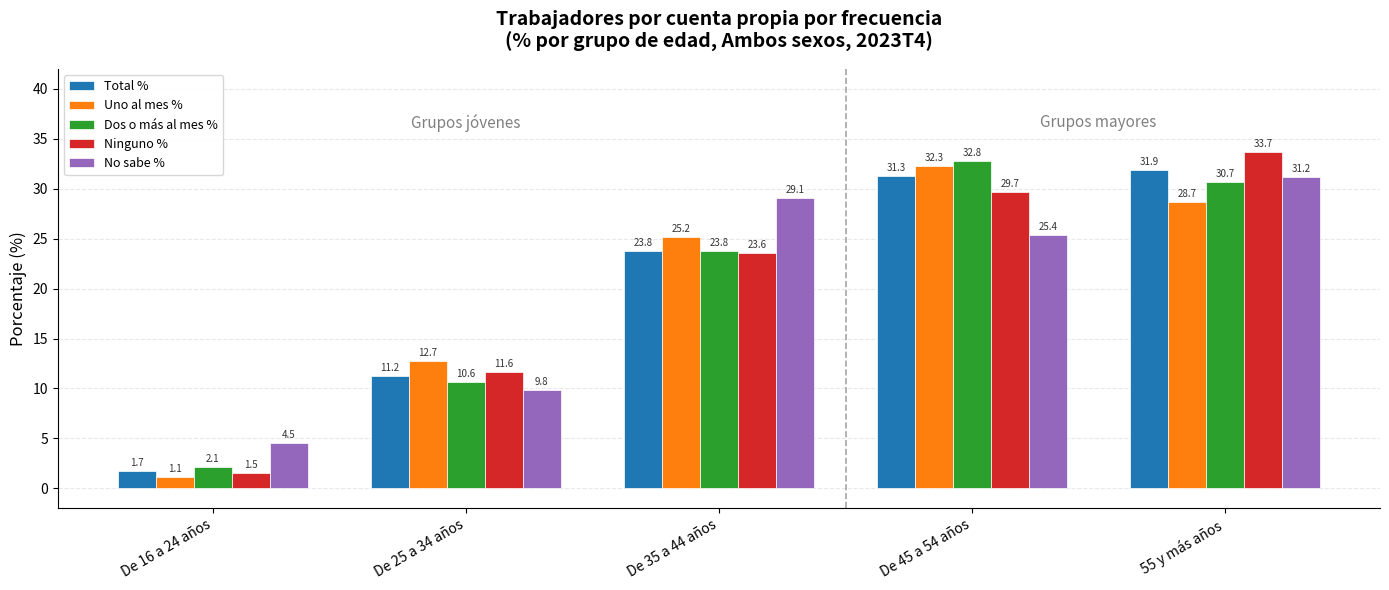

List the series in order of their peak value, highest first.

Ninguno %, Dos o más al mes %, Uno al mes %, Total %, No sabe %